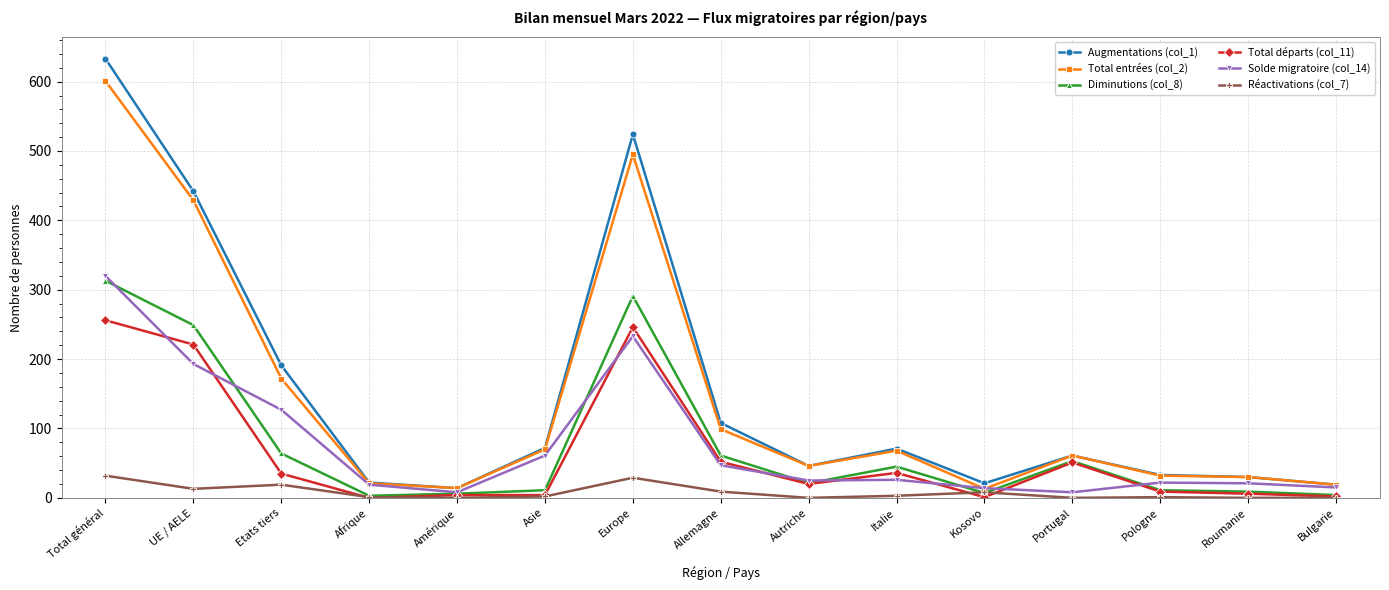

At which label does Solde migratoire (col_14) reach its peak?

Total général